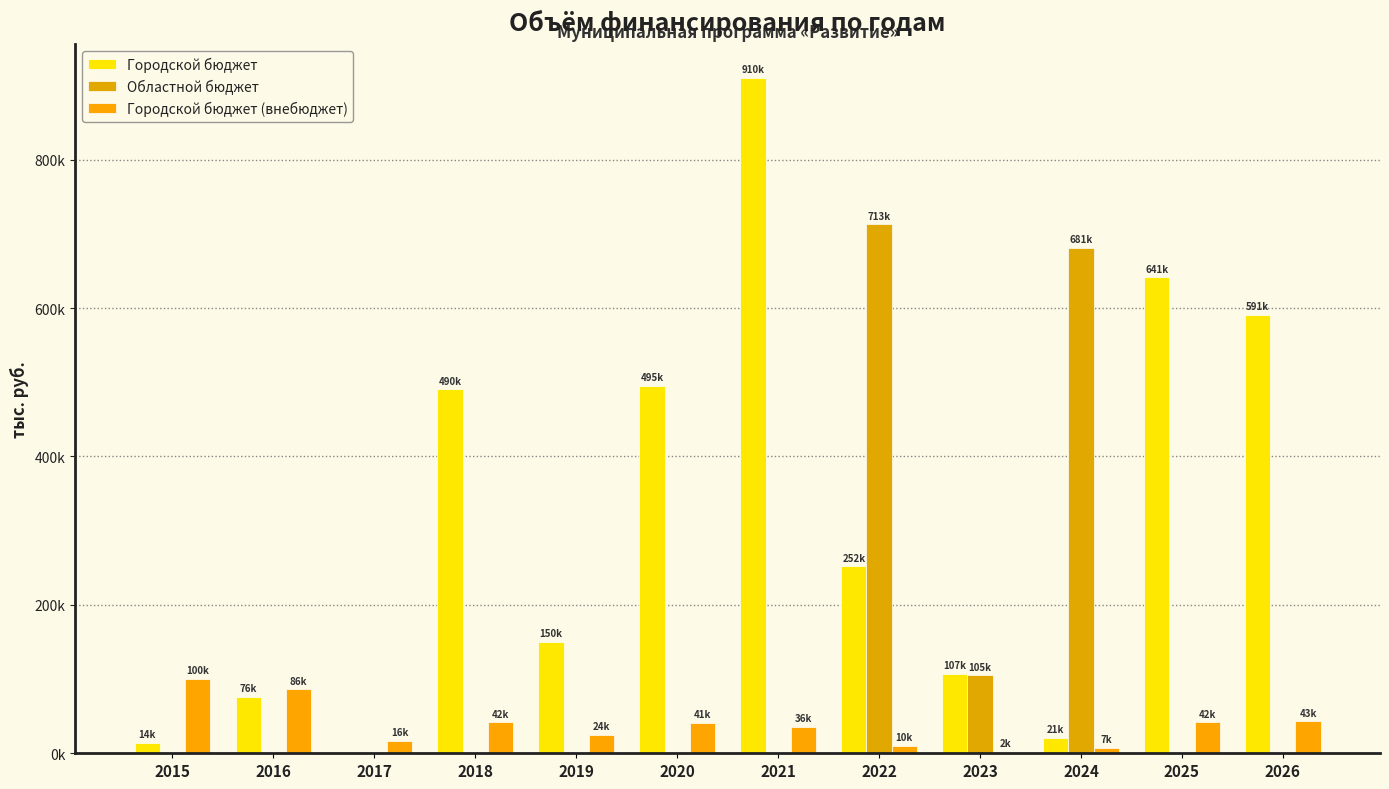

True or false: Городской бюджет (внебюджет) has a value of 43342.1 at 2019.

False